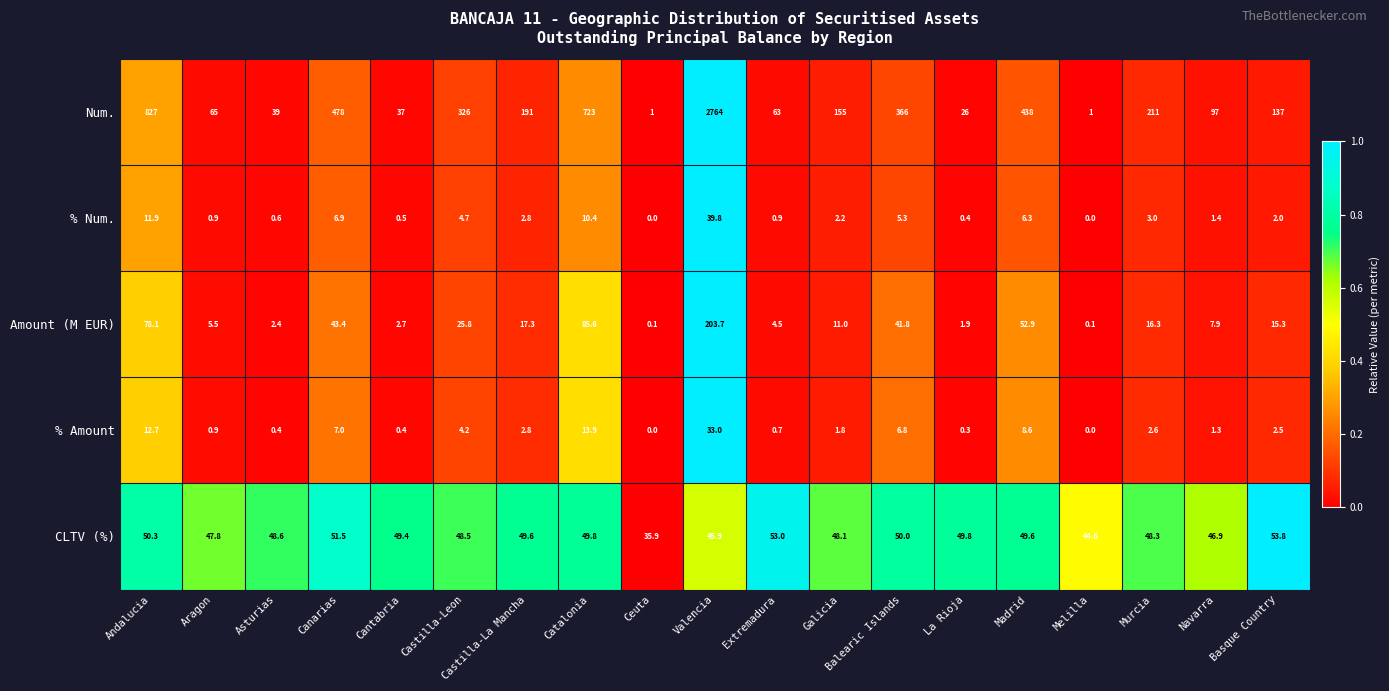

What is the difference between the % Amount values at Catalonia and Castilla-La Mancha?

11.1